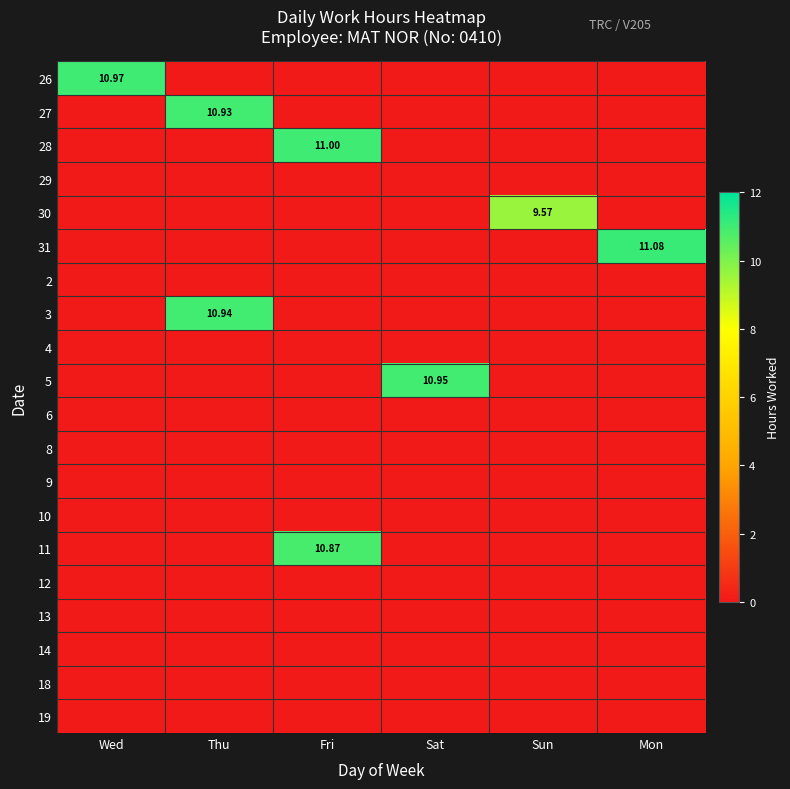

Between Fri and Sat, which series saw the biggest shift?

28